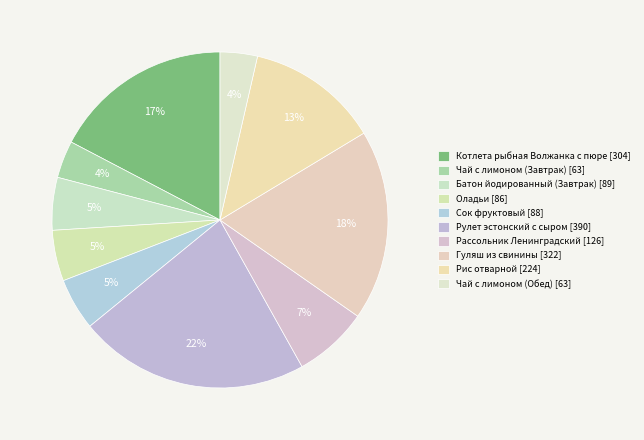

How many slices are in this pie chart?

10